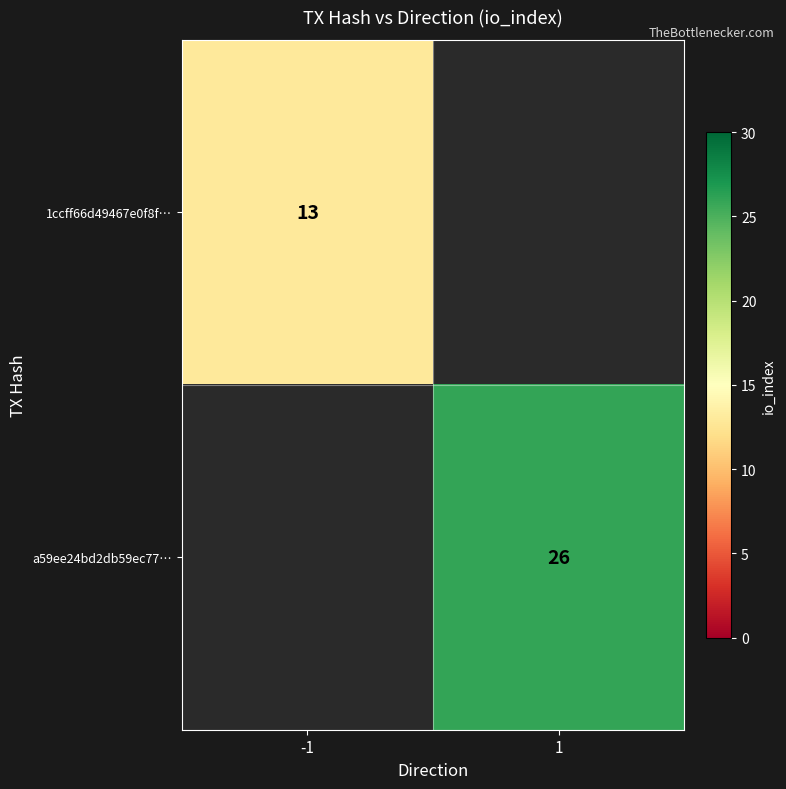

Is the value of 1ccff66d49467e0f8f… at -1 greater than the value of a59ee24bd2db59ec77… at 1?

No